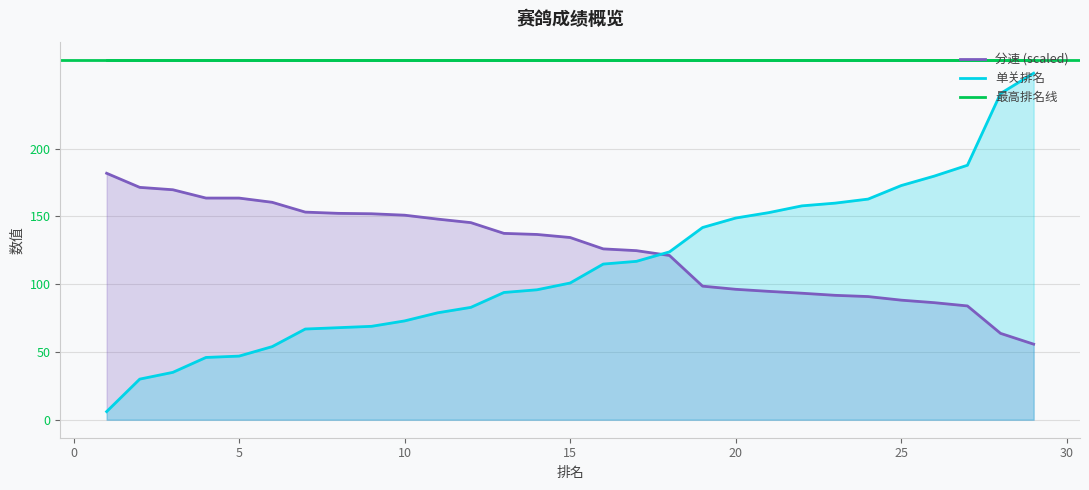

The value of 单关排名 at 15 is 101.0. True or false?

True